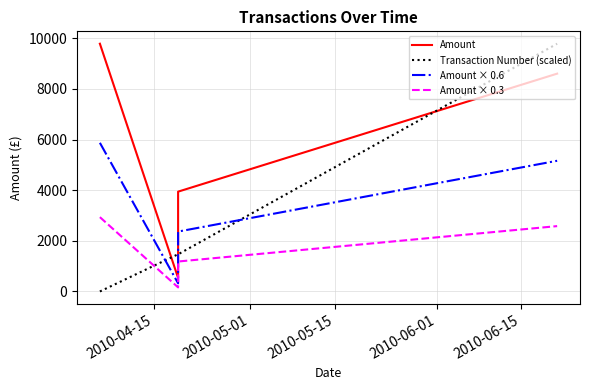

How many intersections are there between Transaction Number (scaled) and Amount × 0.3?

1